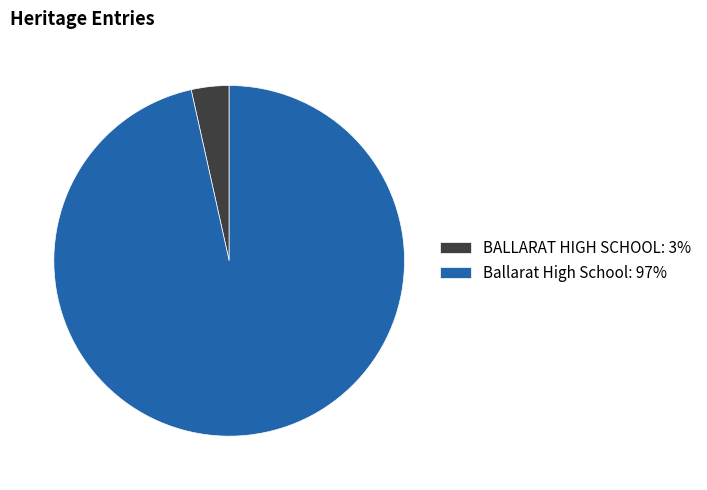

Between Ballarat High School and BALLARAT HIGH SCHOOL, which is larger?

Ballarat High School